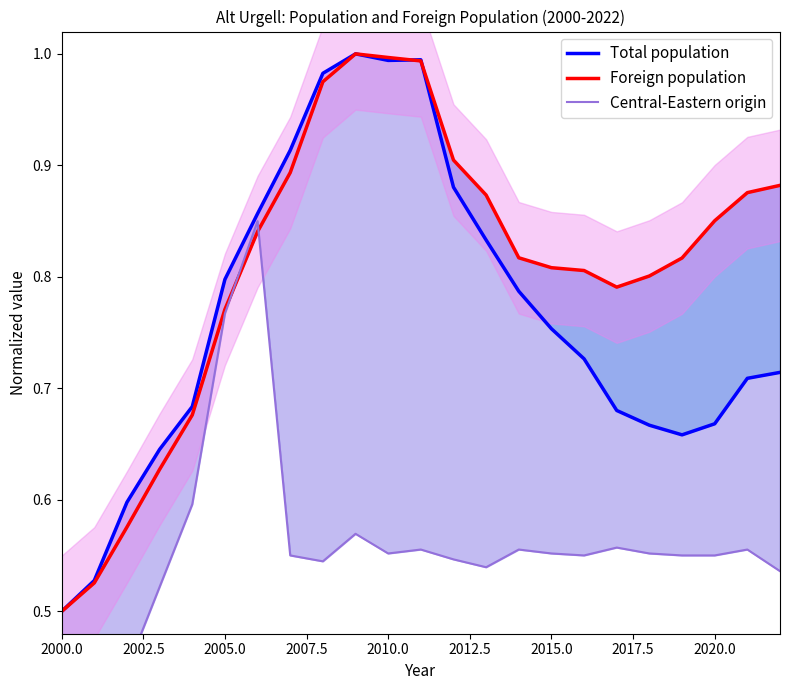

What are all the series names shown in the legend?

Total population, Foreign population, Central-Eastern origin